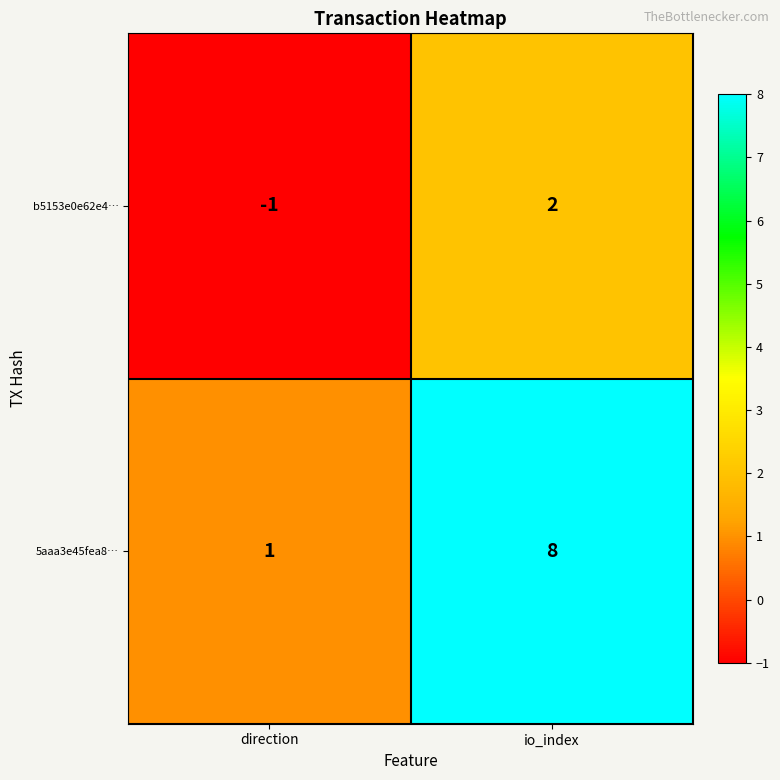

How many categories are shown in the chart?

2